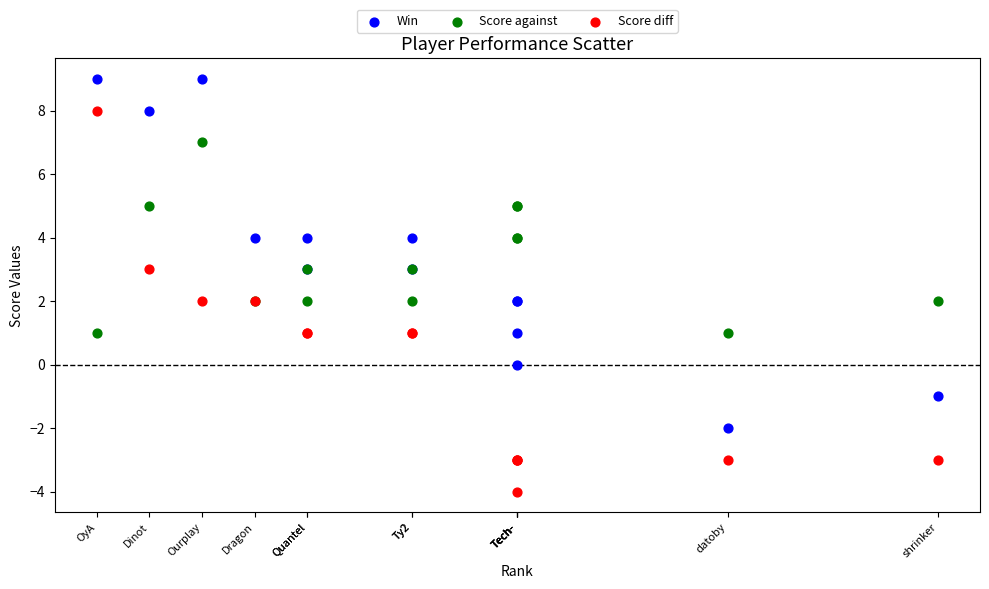

Which series contains the highest Y value?

Win